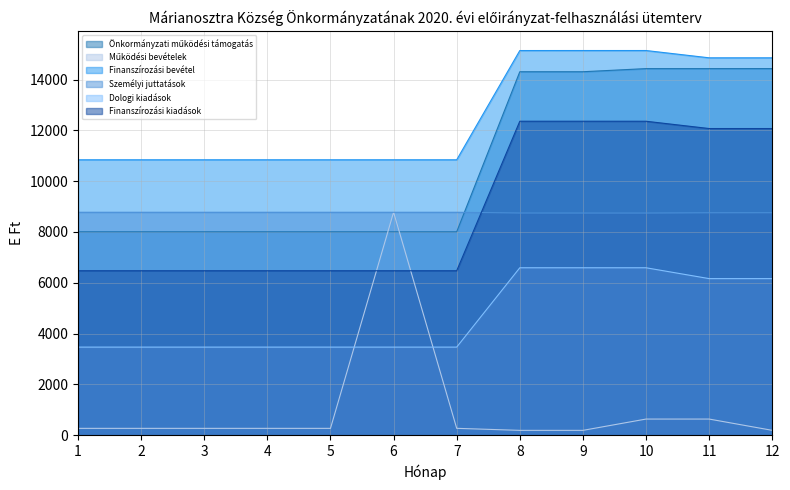

Count the number of categories in the chart.

12